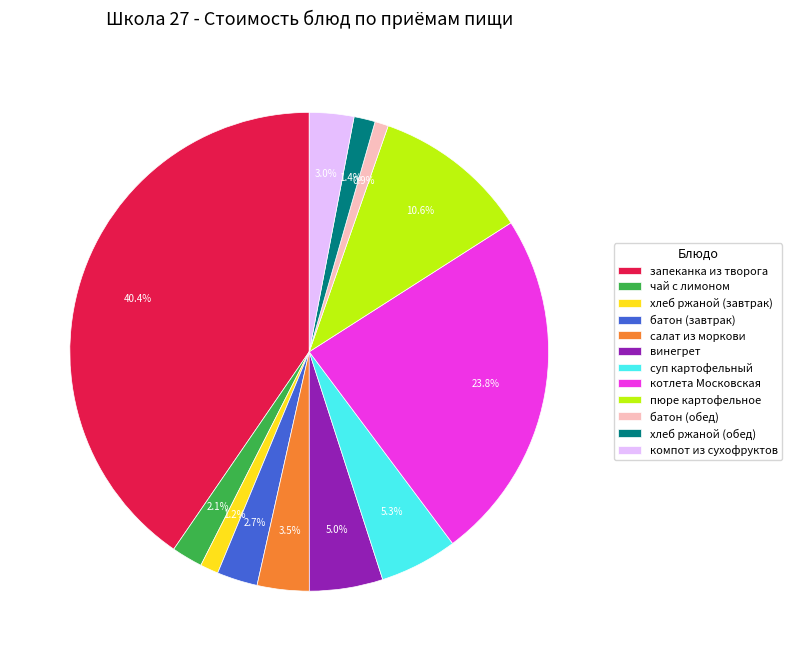

What is the largest slice in the pie chart?

запеканка из творога